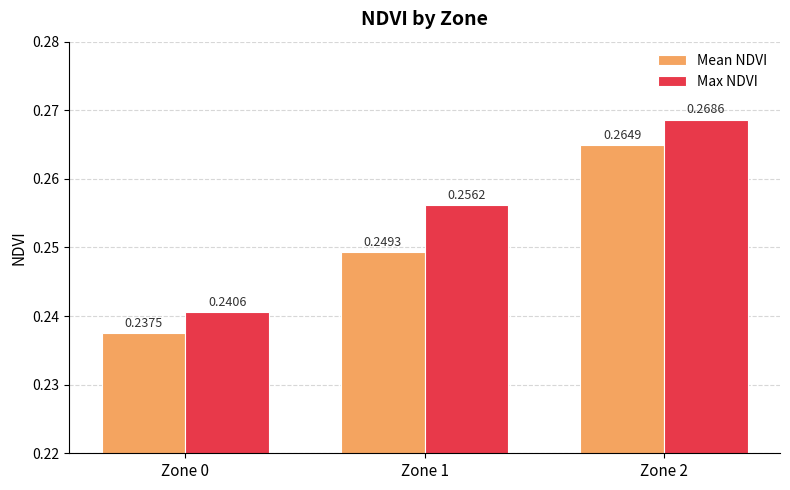

Between Zone 0 and Zone 2, which series saw the biggest shift?

Max NDVI